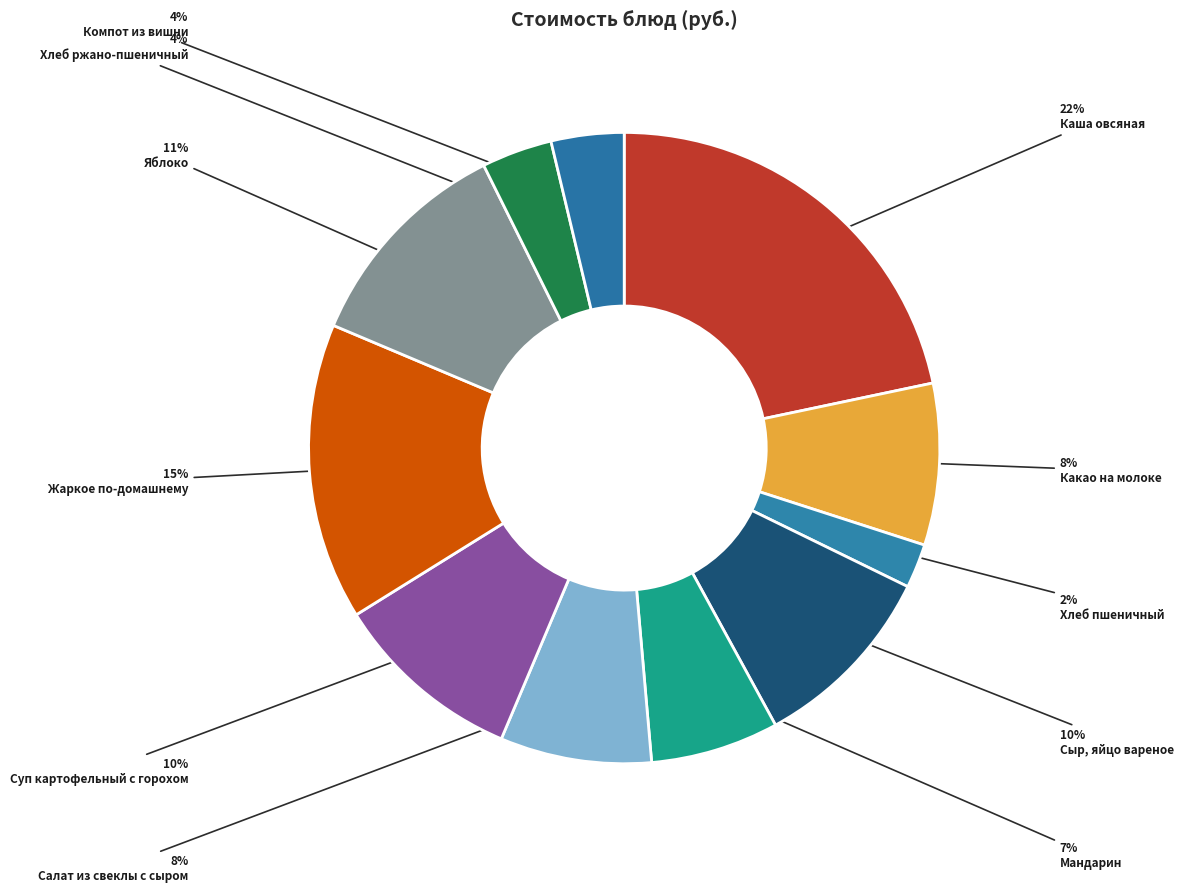

What portion of the pie excludes Сыр, яйцо вареное?

90.2%